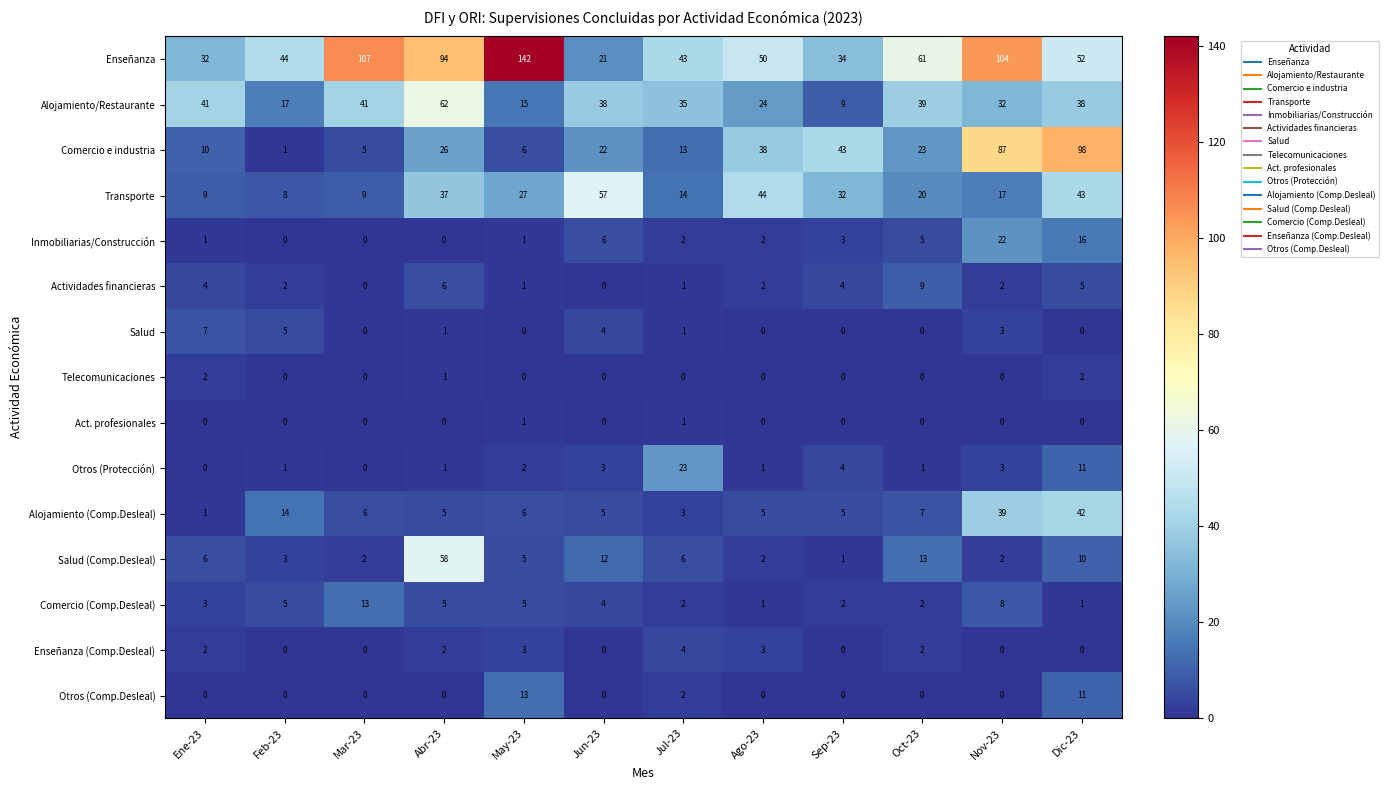

List the labels in order of Enseñanza value, smallest first.

Jun-23, Ene-23, Sep-23, Jul-23, Feb-23, Ago-23, Dic-23, Oct-23, Abr-23, Nov-23, Mar-23, May-23